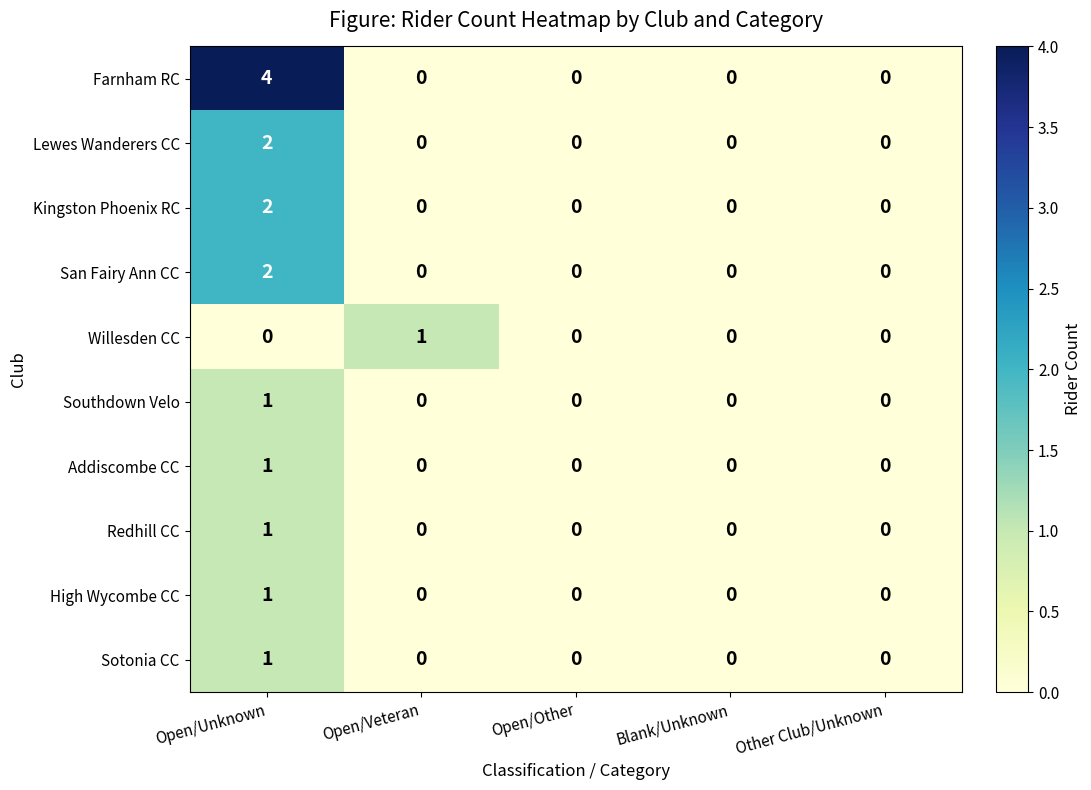

The value of Southdown Velo at Blank/Unknown is 0. True or false?

True